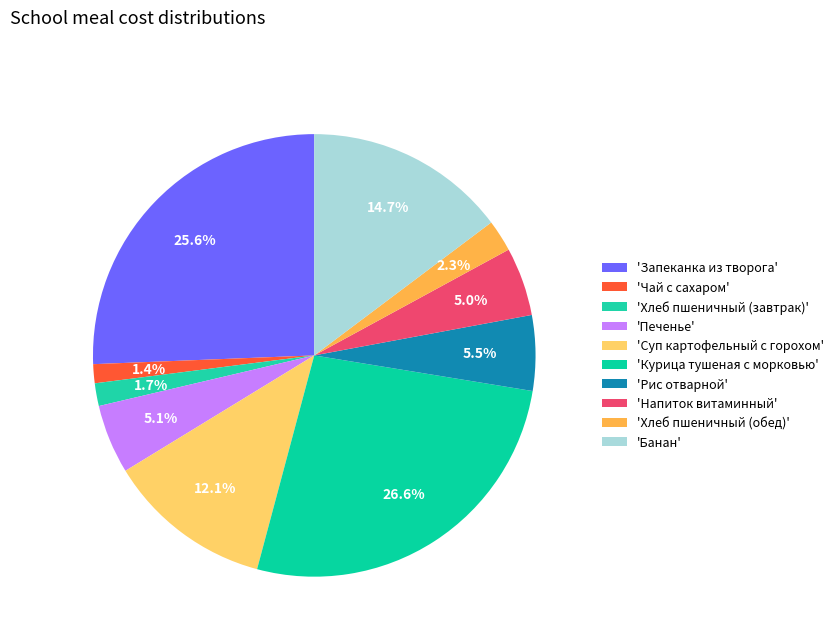

What is the smallest slice in the pie chart?

Чай с сахаром